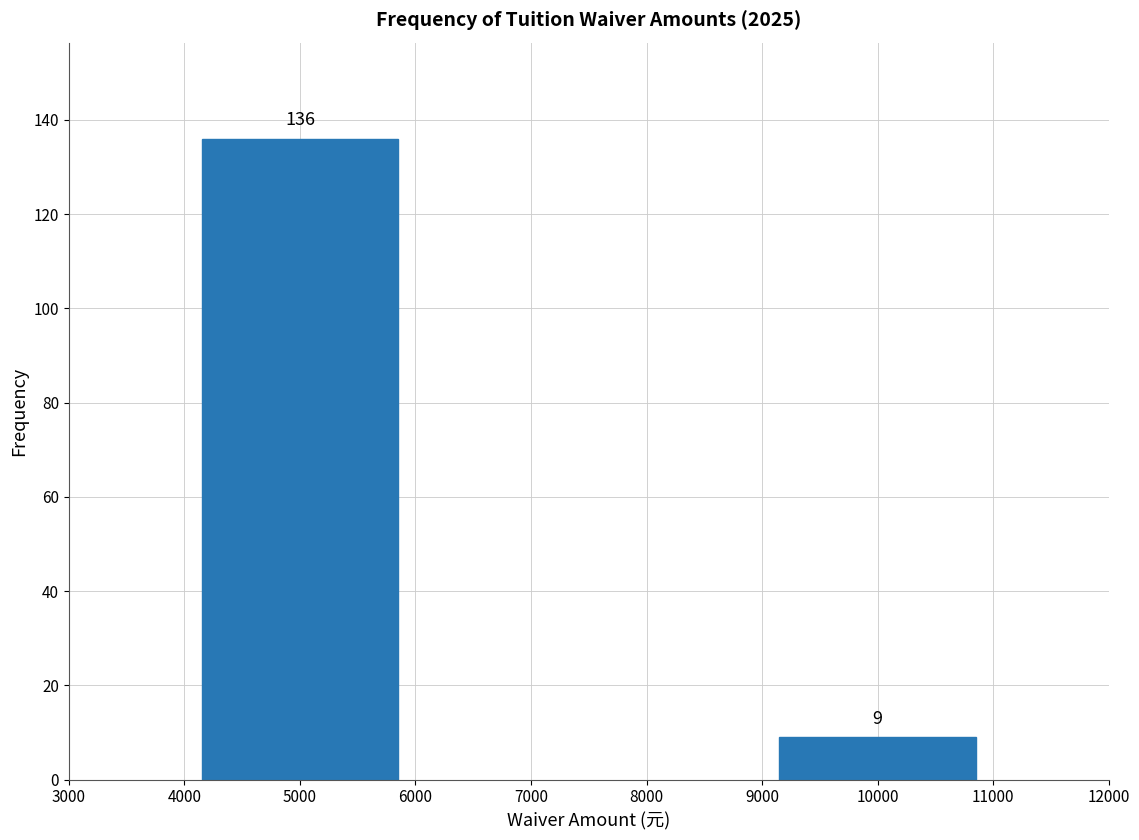

Reading left to right, extract all data points from this chart.

136	9